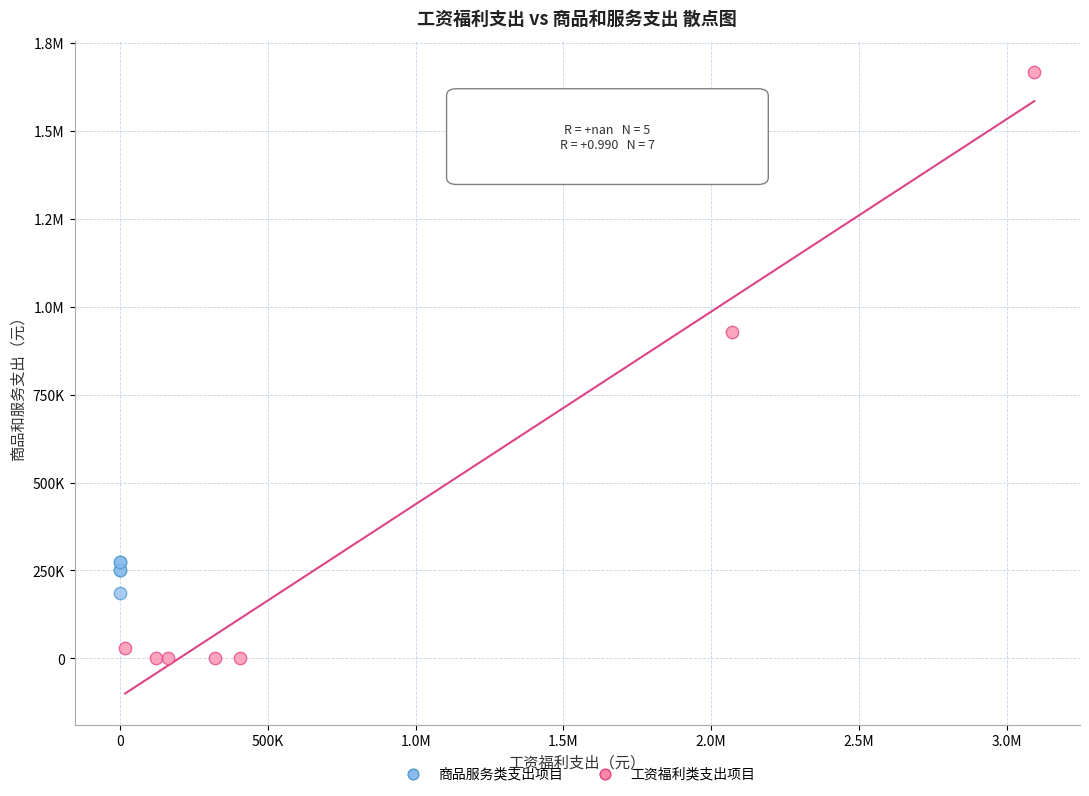

What are all the series names shown in the legend?

商品服务类支出项目, 工资福利类支出项目